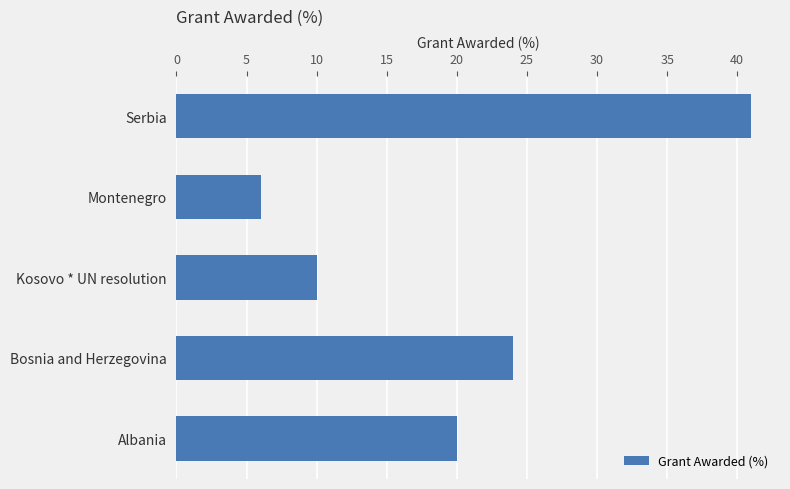

Which has a higher value, Kosovo * UN resolution or Albania?

Albania